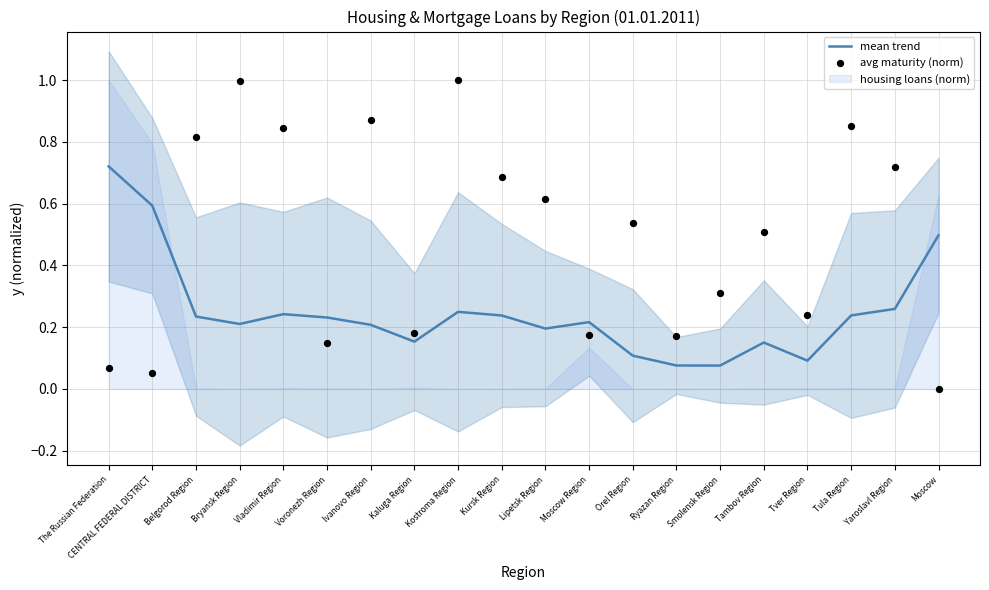

Which series has the largest total across all categories?

avg maturity (norm)